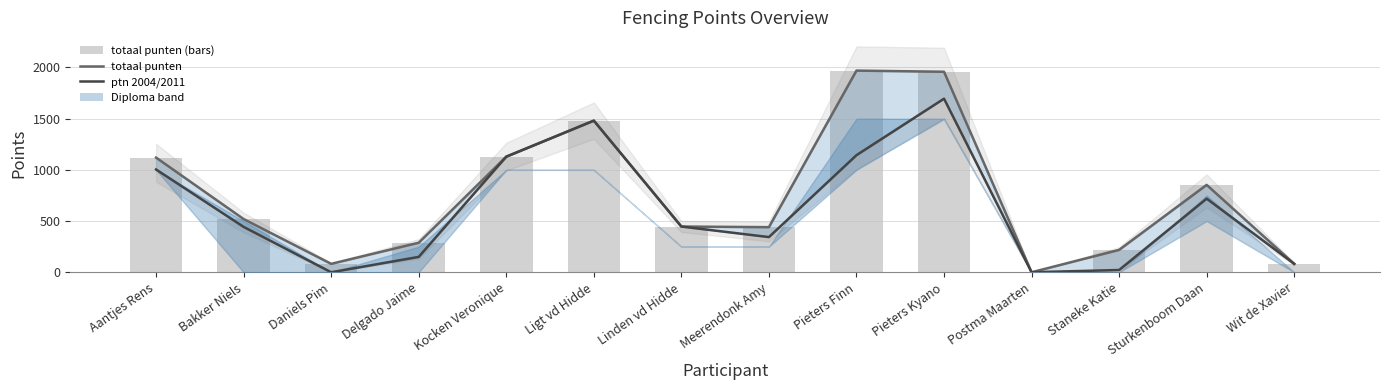

How many groups of bars are there?

14